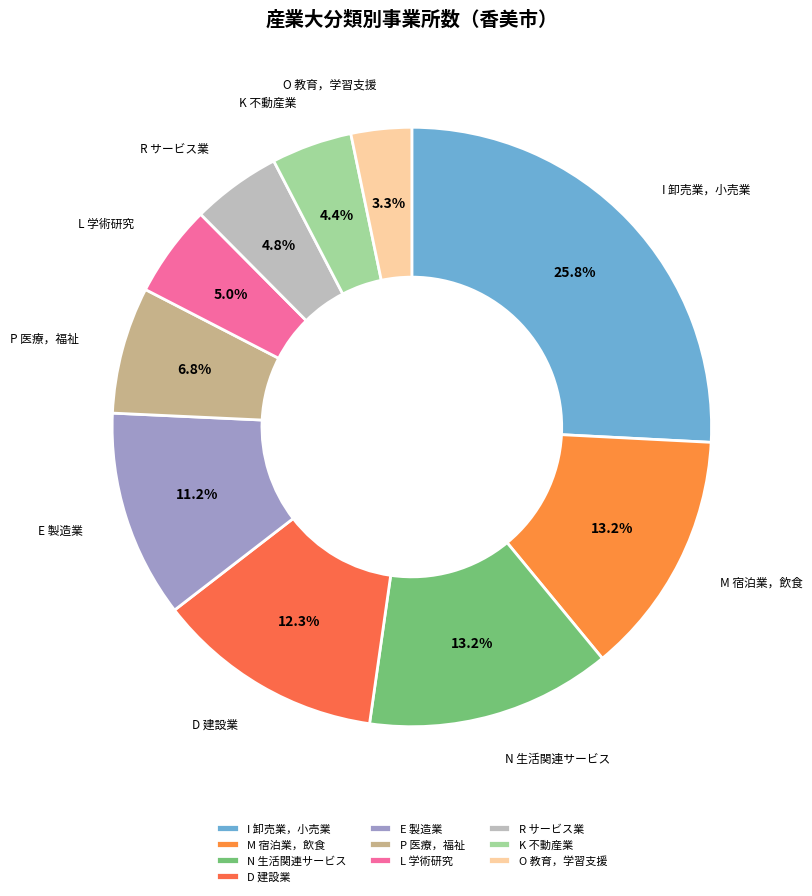

What percentage is the P 医療，福祉 slice, to the nearest percent?

7%